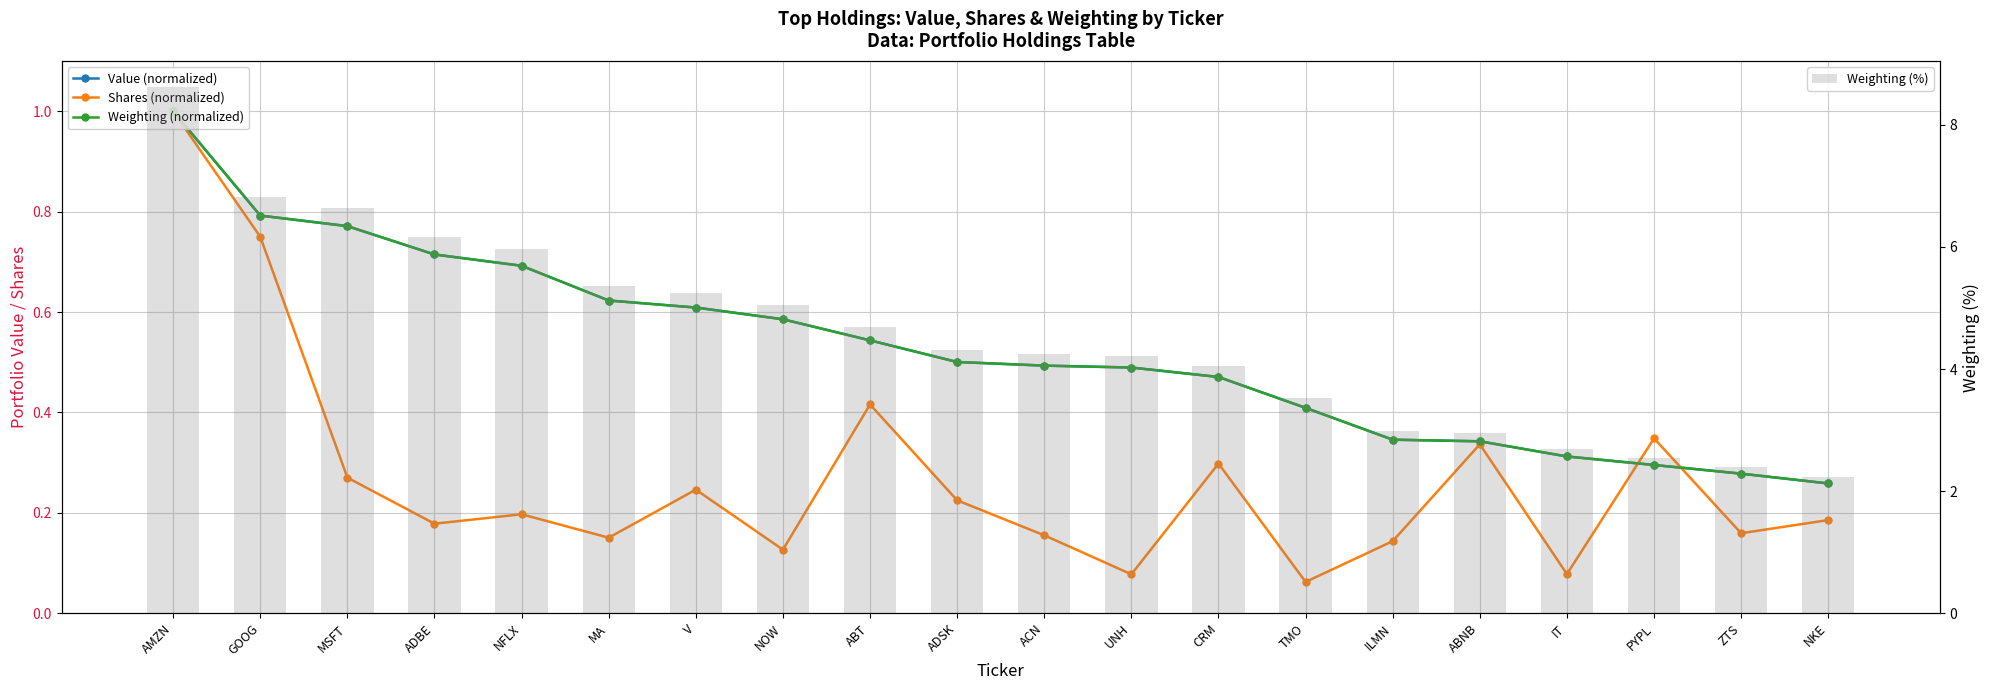

True or false: Shares (normalized) has a value of 0.3 at PYPL.

True